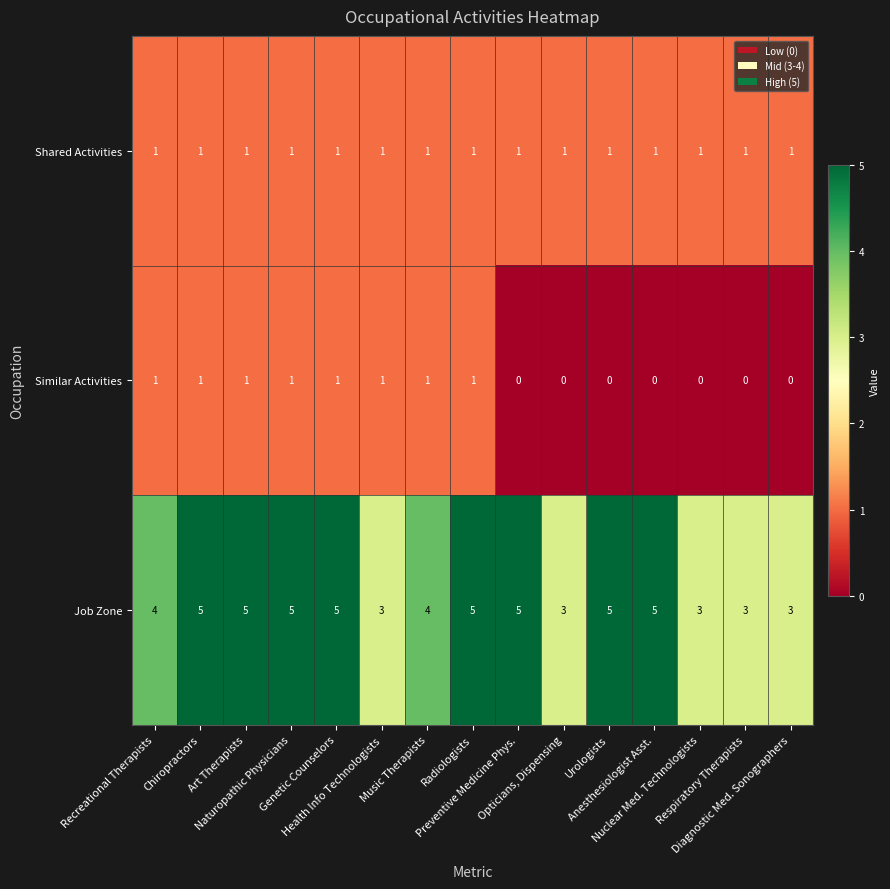

What is the maximum value shown in the chart?

5